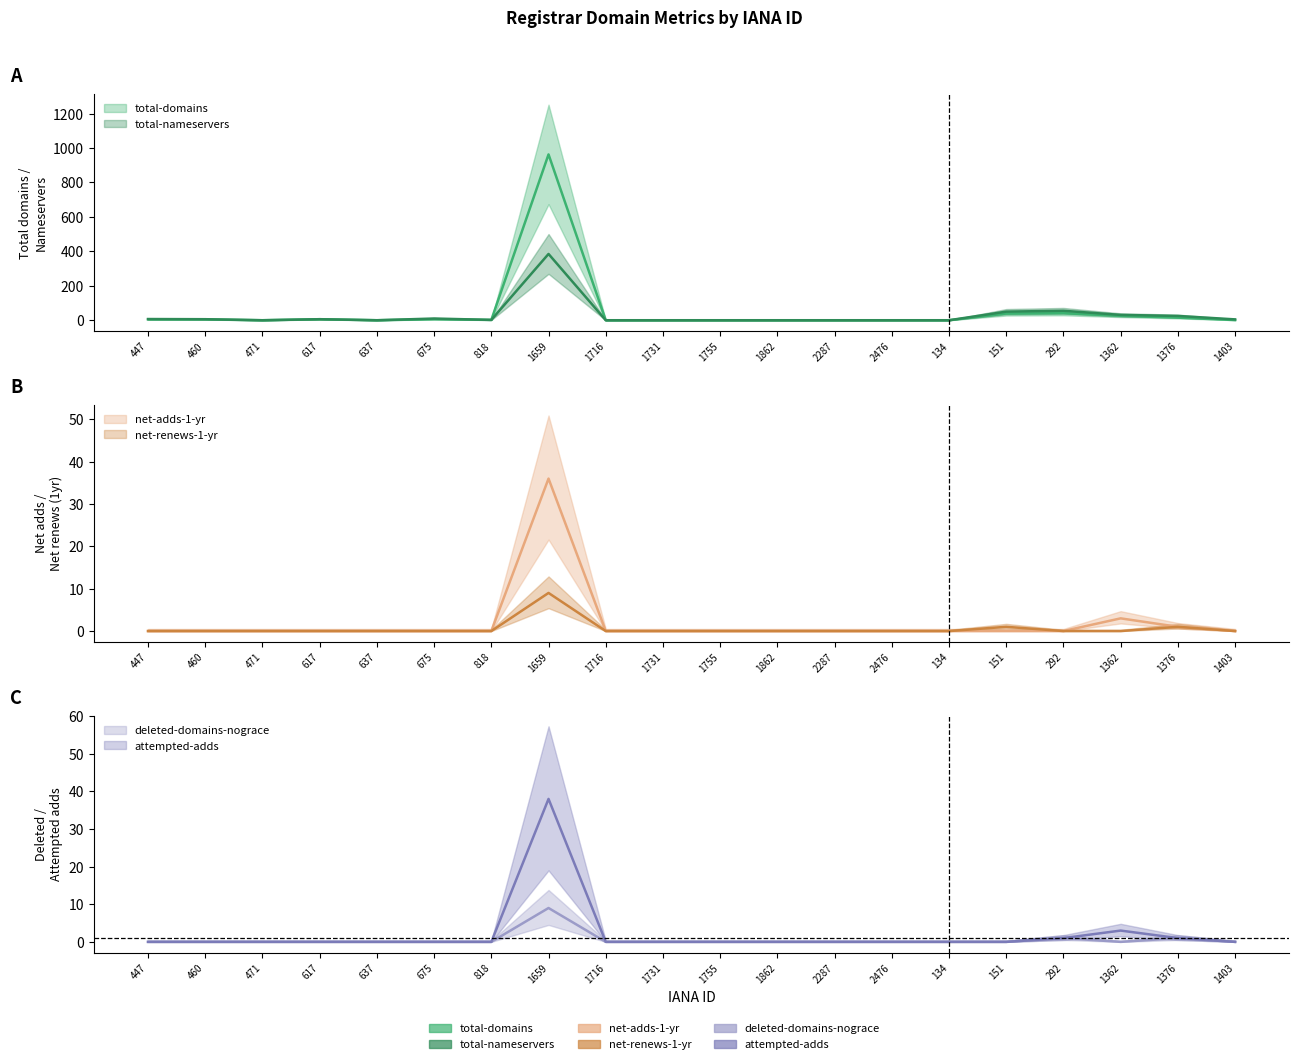

What is the label of the 5th point from the left?

637